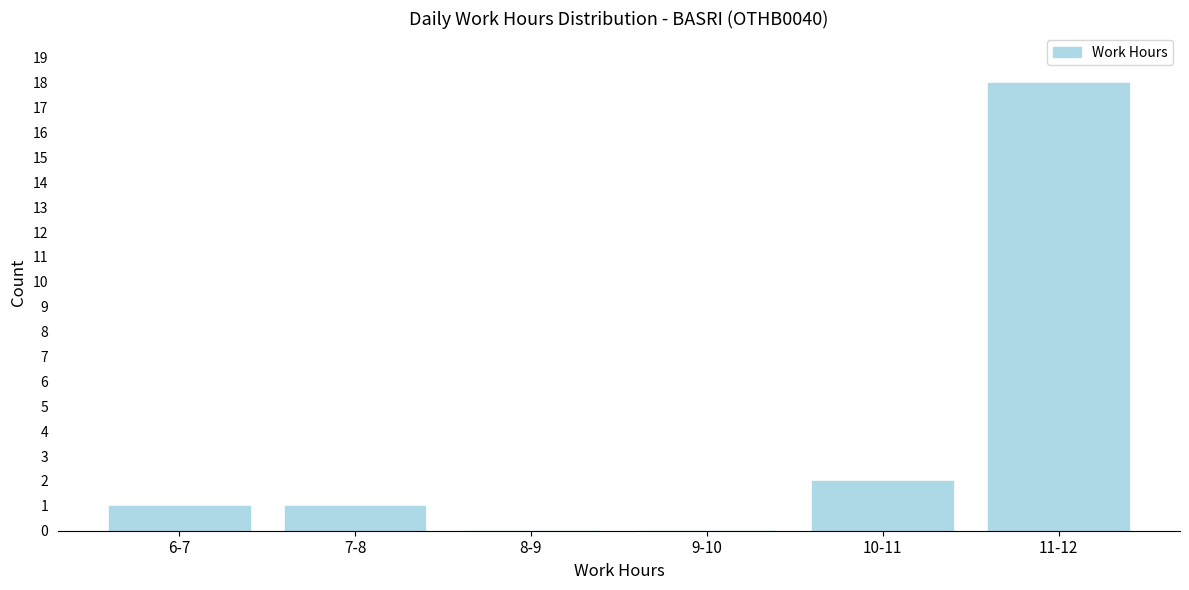

Reading left to right, transcribe all the data shown in this chart.

6-7=1	7-8=1	8-9=0	9-10=0	10-11=2	11-12=18